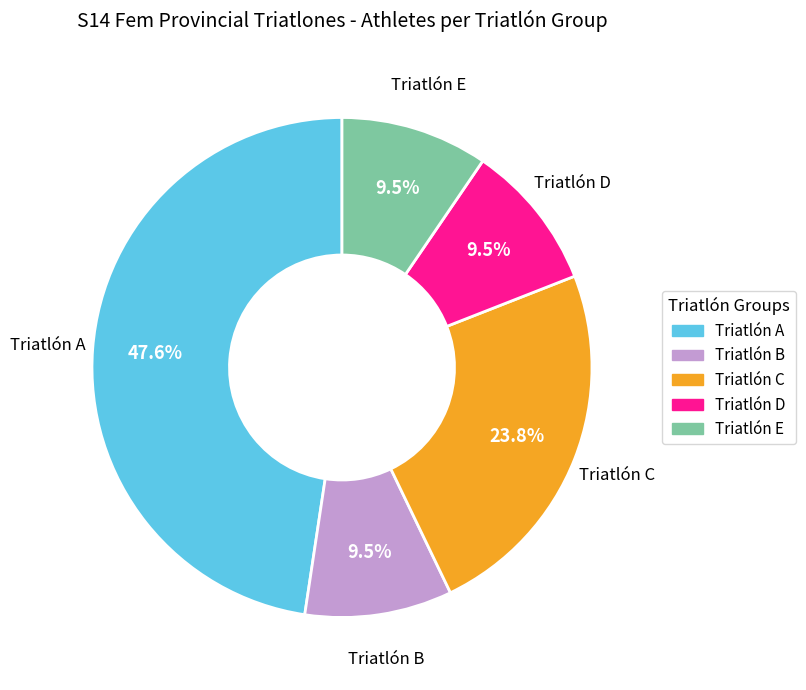

Which has a higher value, Triatlón A or Triatlón B?

Triatlón A